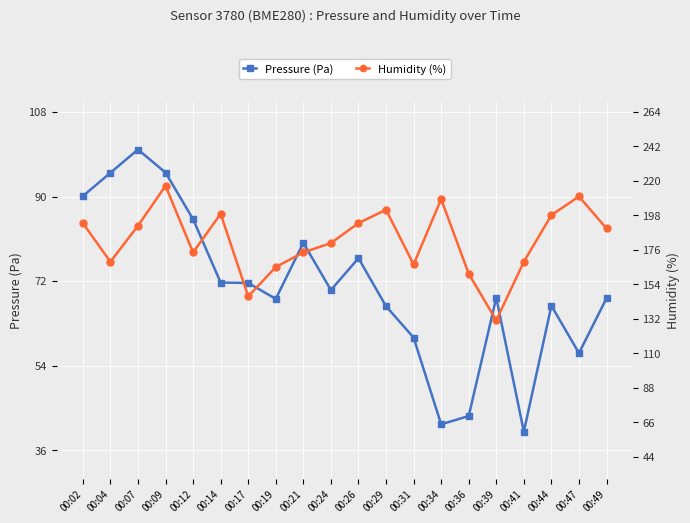

True or false: humidity (%) has more than 0 points higher than both neighbors.

True